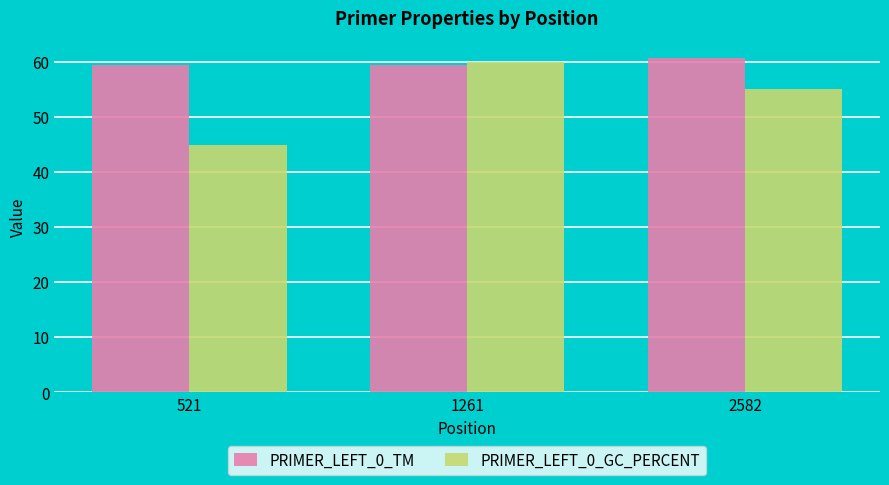

What is the value of the PRIMER_LEFT_0_TM bar at the 3rd from the left?

60.7